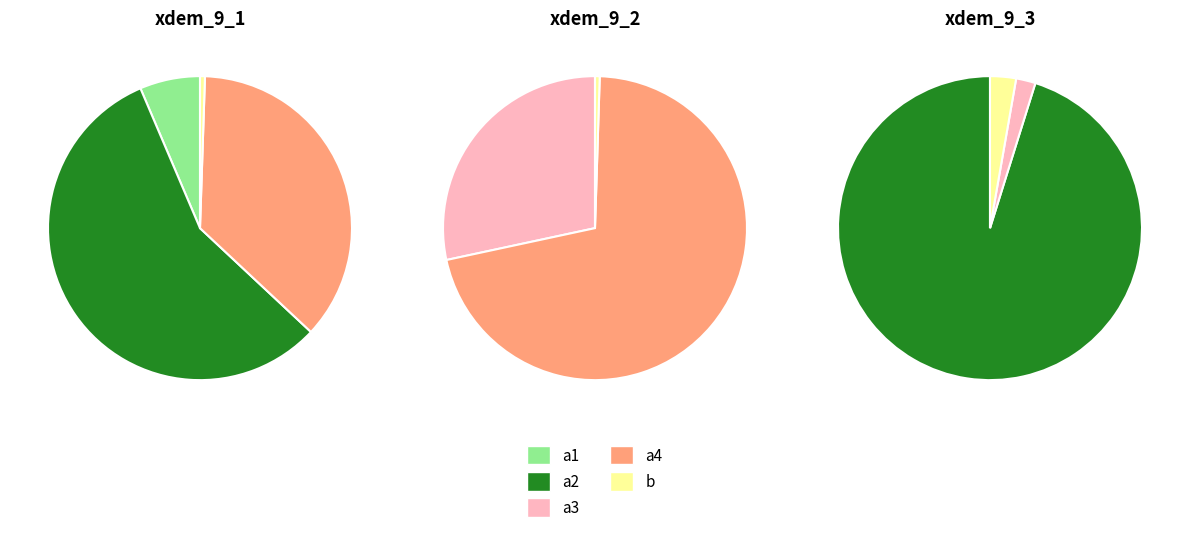

Is there a majority slice in this chart?

Yes